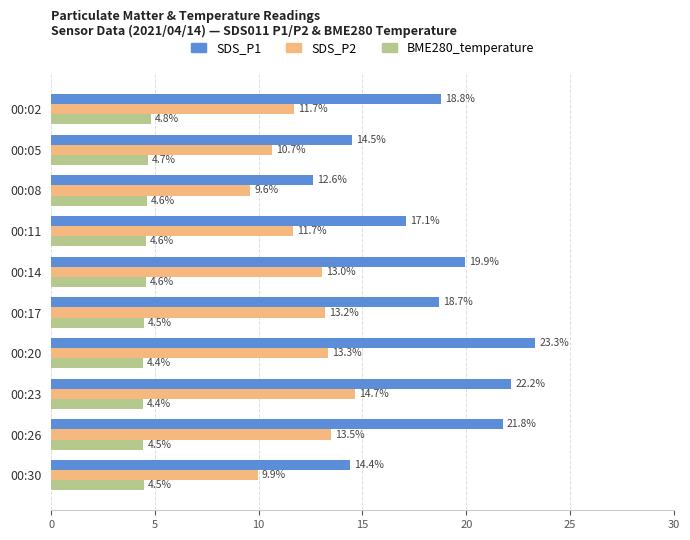

How many series are shown in this chart?

3